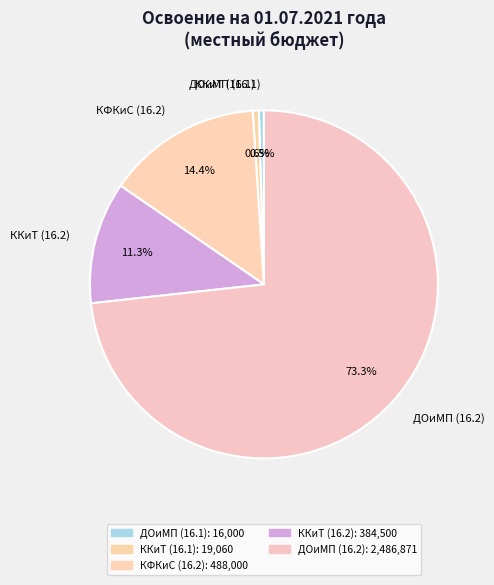

Is there any slice that represents more than half of the pie?

Yes